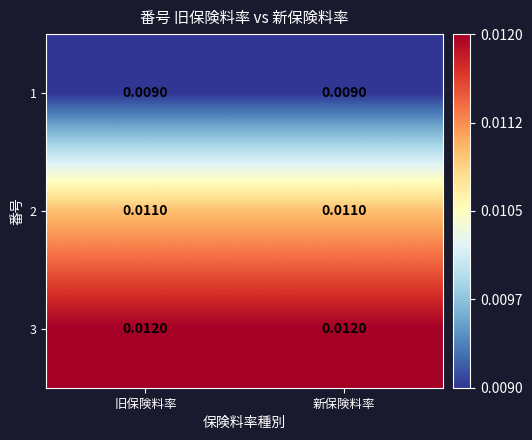

Is the value of 3 at 旧保険料率 greater than the value of 1 at 新保険料率?

Yes